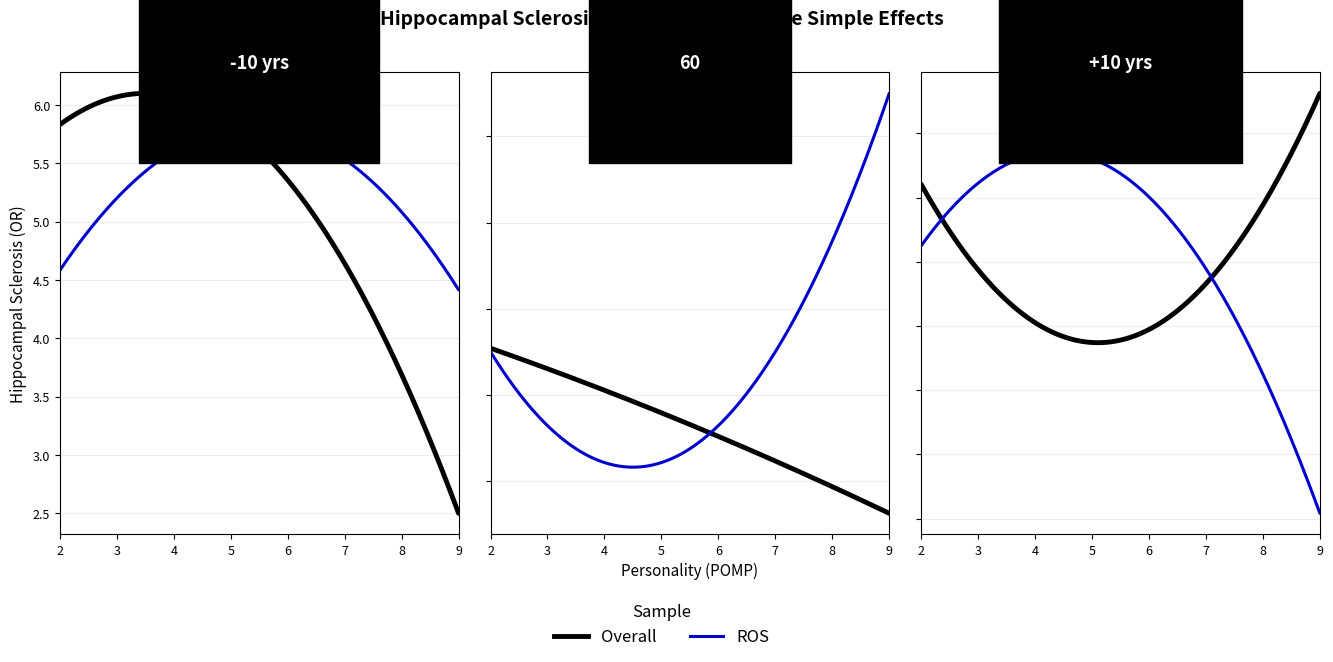

Does the chart have visible grid lines?

Yes